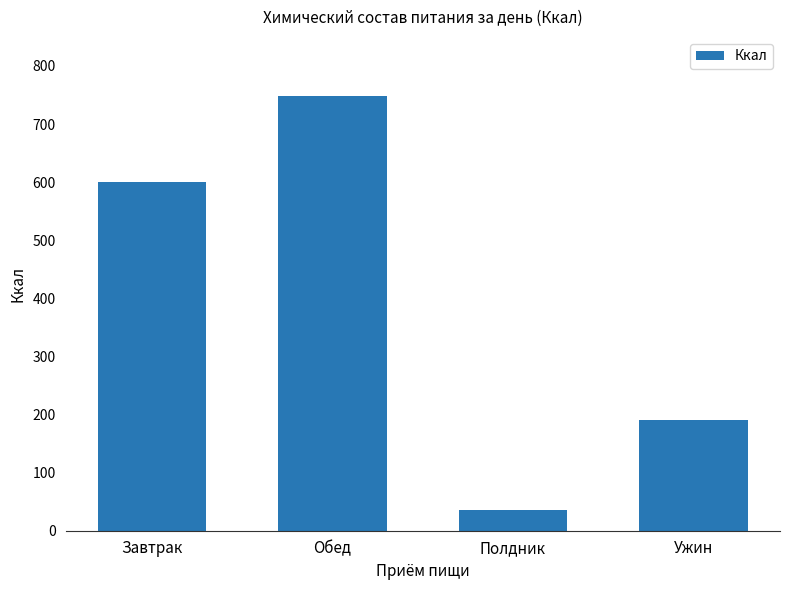

Reading left to right, list all the values displayed in this chart.

599.4	749.0	35.9	189.7